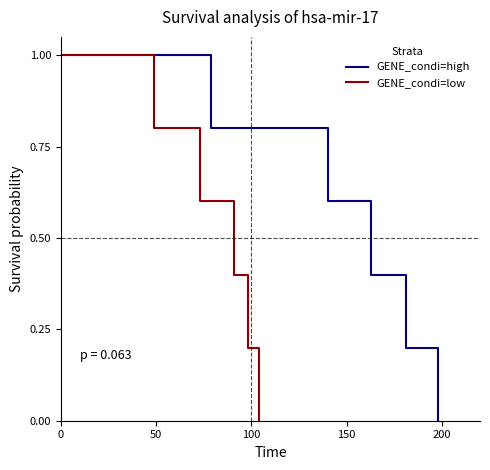

What is the label of the 3rd point from the left?

100